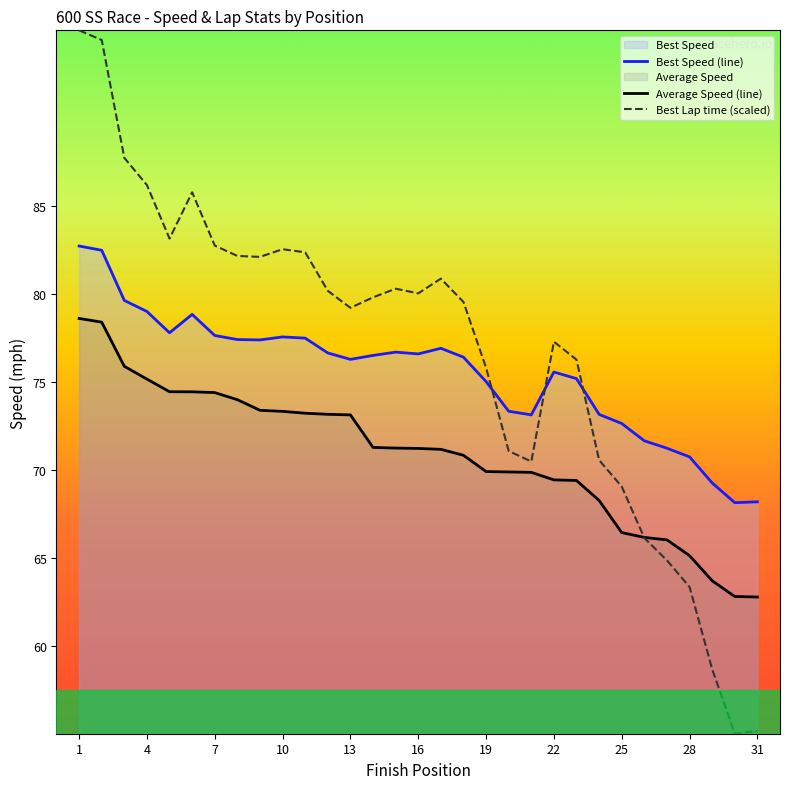

What is the value of the Best Lap time (scaled) point at the 25th from the left?

69.1